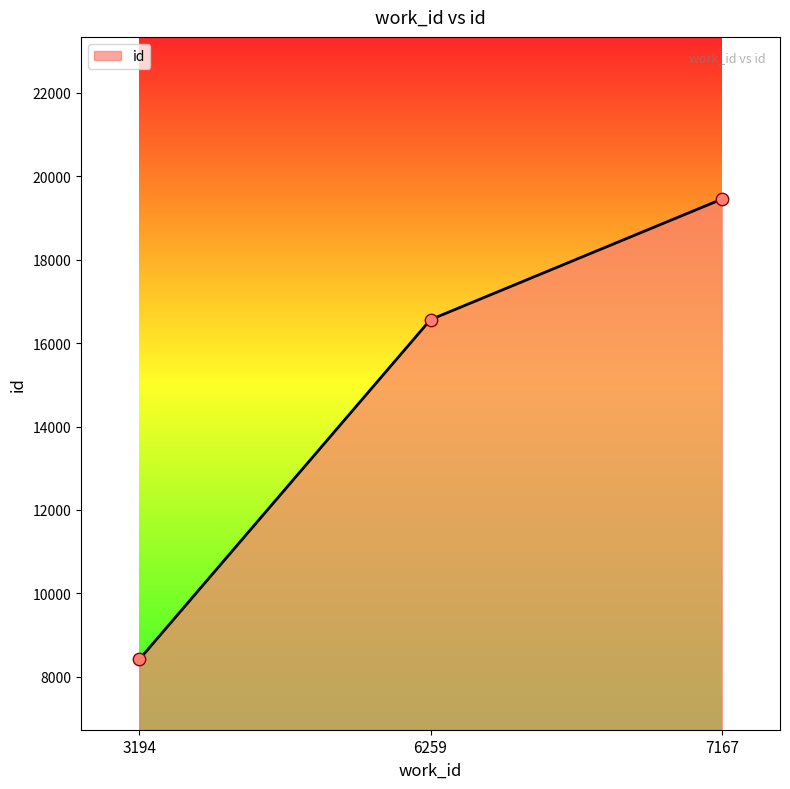

What is the change in value from 3194 to 7167?

+11031